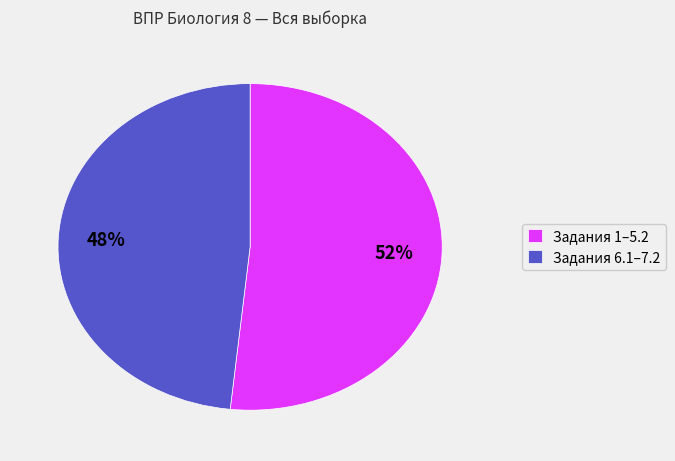

What is the largest slice in the pie chart?

Задания 1–5.2